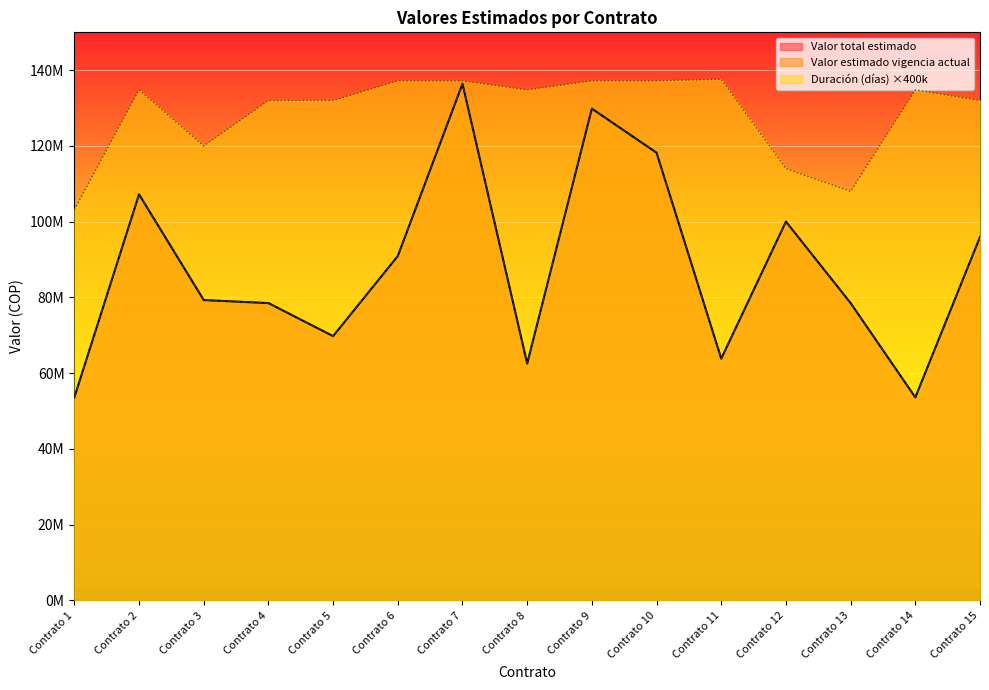

What is the average value of the Duración (días) series?

128800000